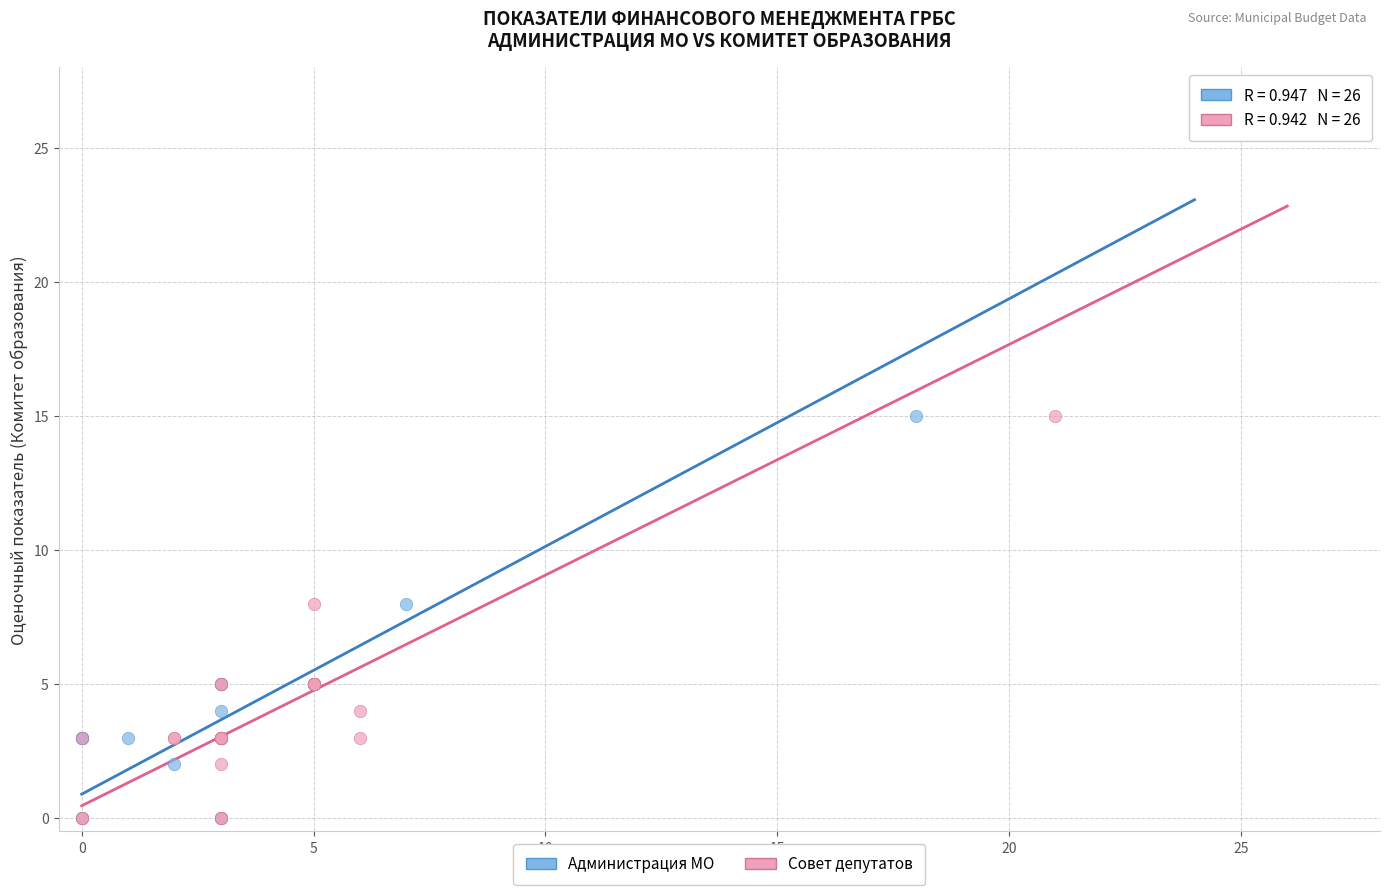

What are all the series names shown in the legend?

Администрация МО, Совет депутатов